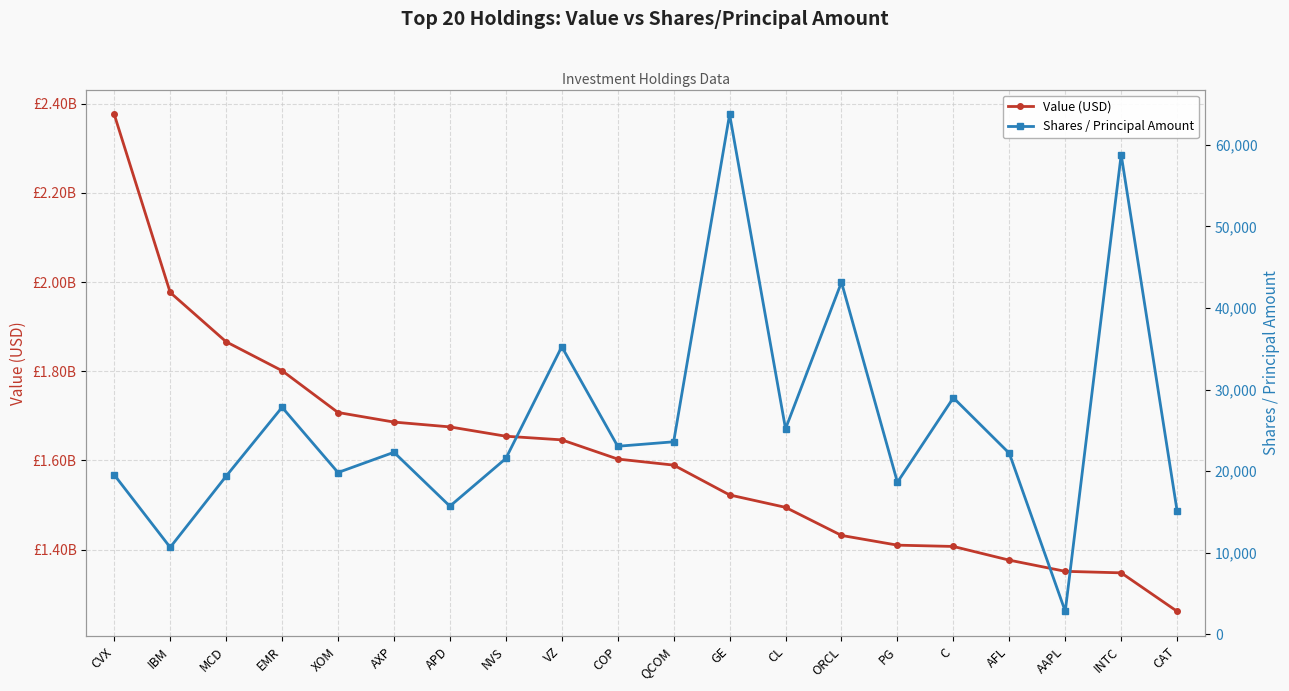

How many lines are shown in the chart?

2